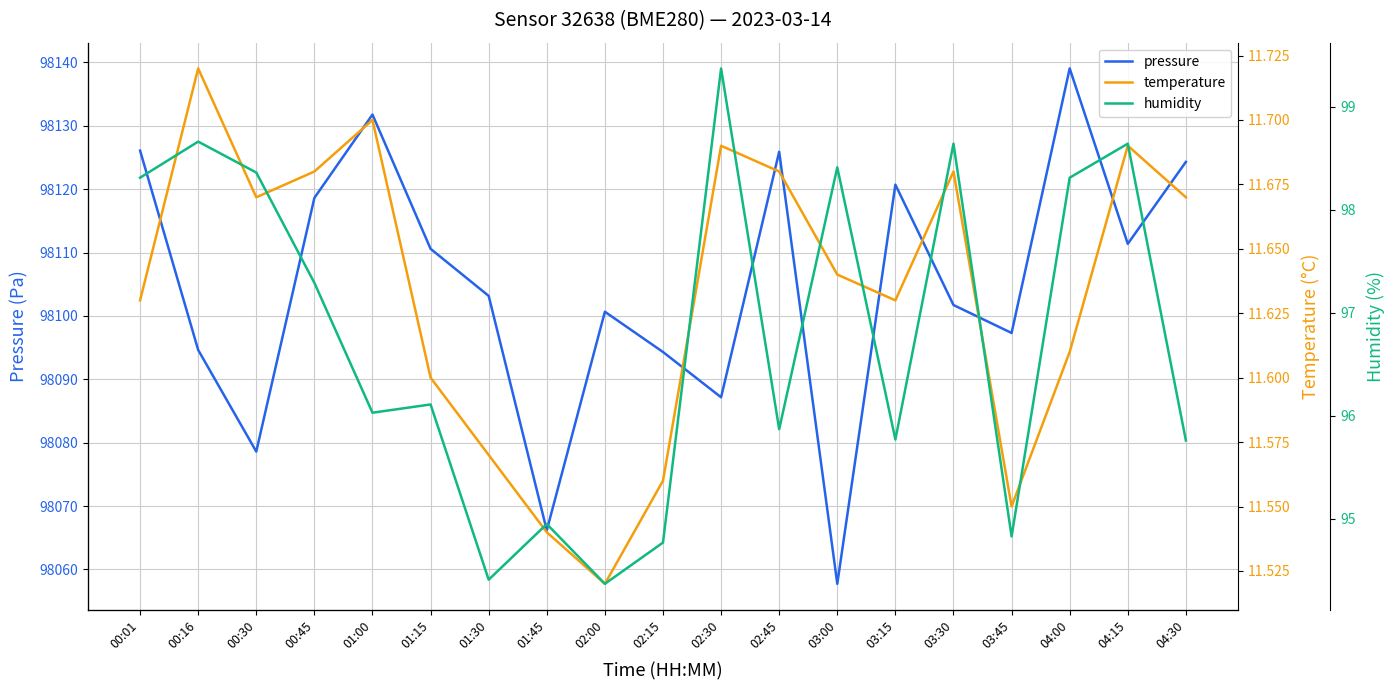

What is the label of the 10th point from the right?

02:15